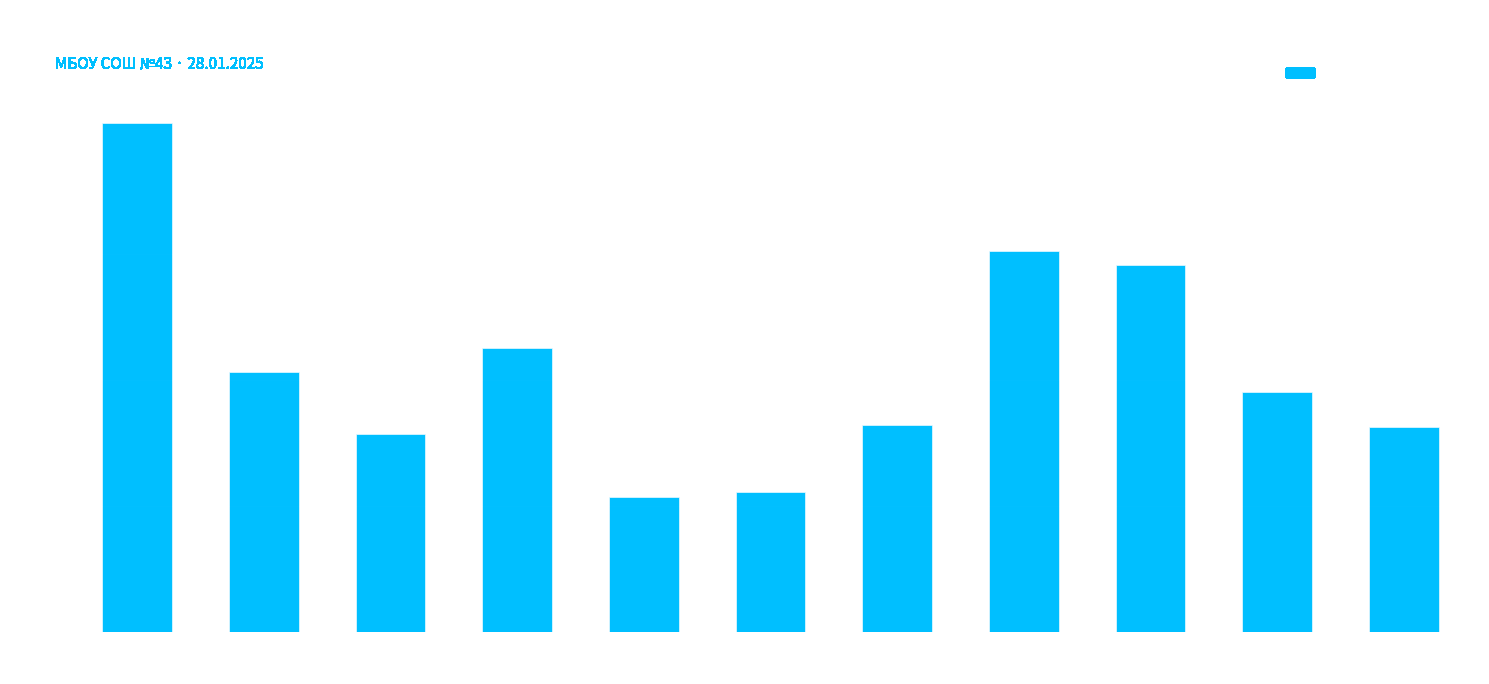

What is the difference between the second highest and second lowest values?

95.6